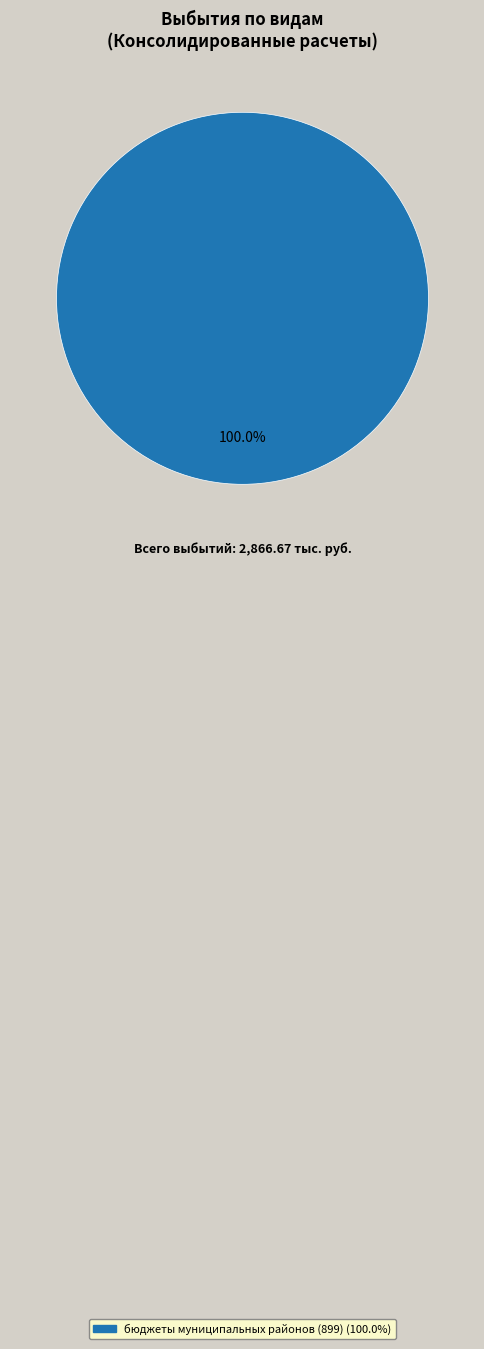

Does any single category account for the majority?

Yes